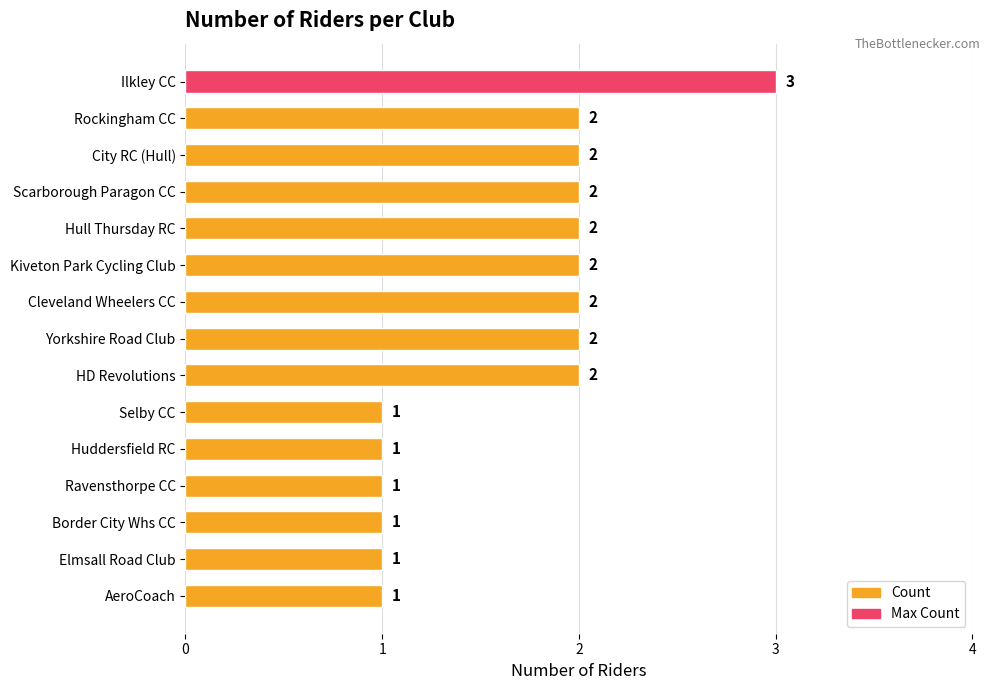

What position from the top is HD Revolutions?

9